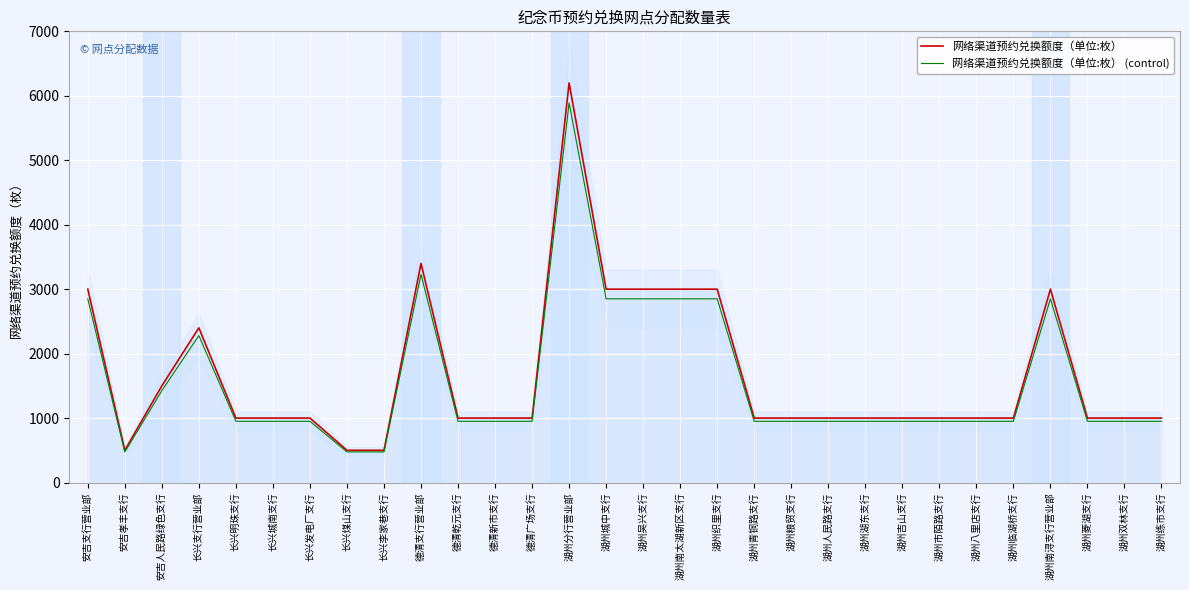

How many data points in 网络渠道预约兑换额度（单位:枚） (control) are less than 950?

3